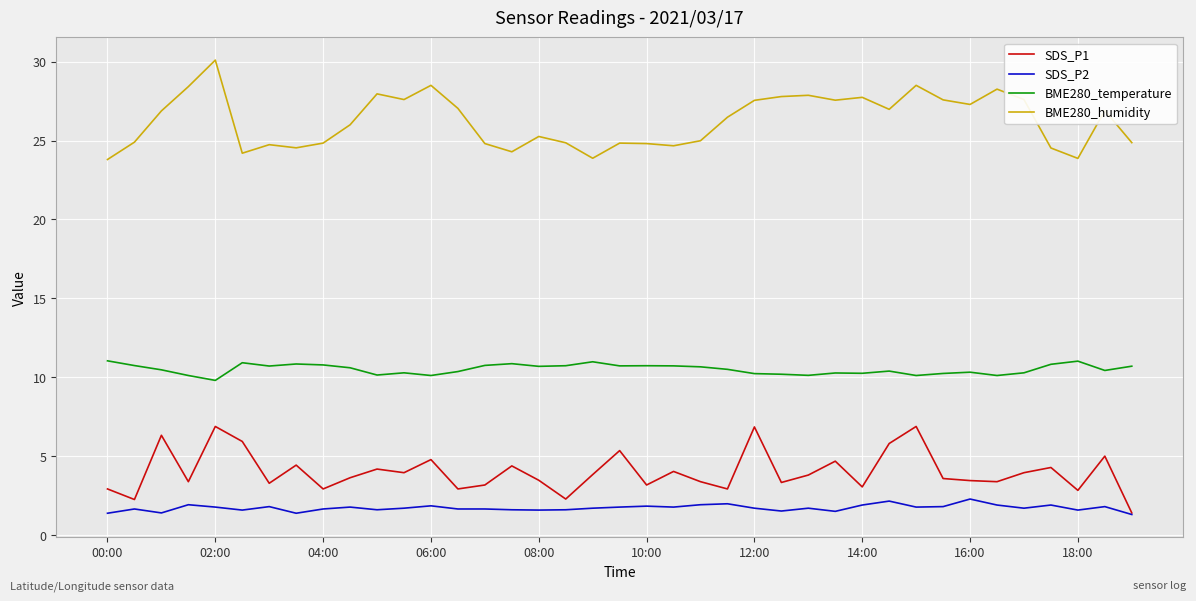

What are all the series names shown in the legend?

SDS_P1, SDS_P2, BME280_temperature, BME280_humidity